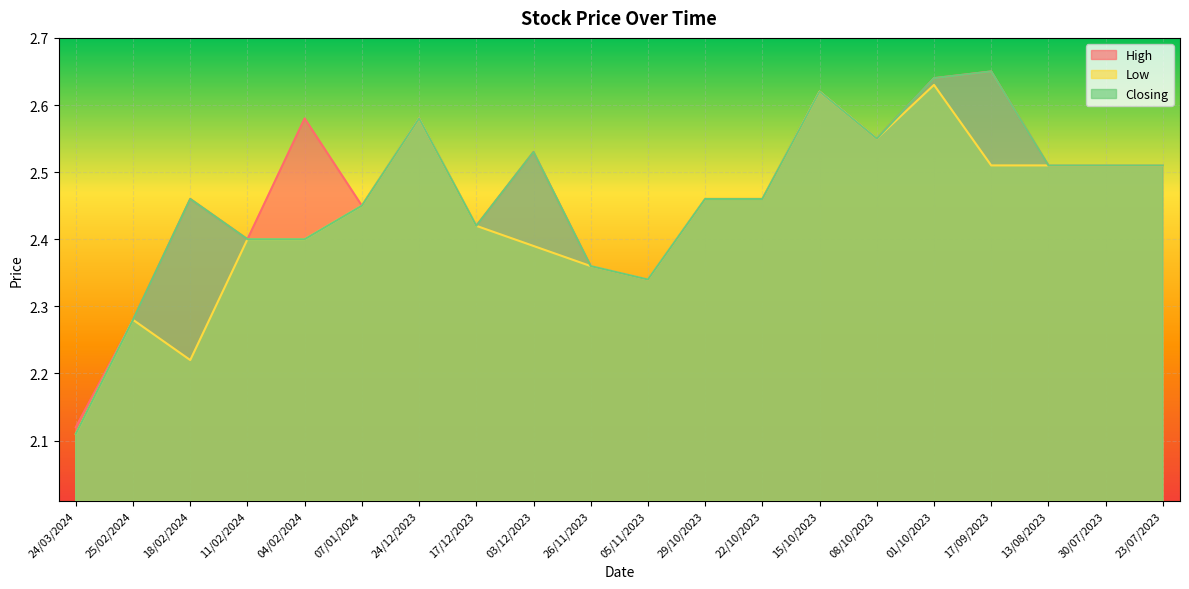

What is the spread (max minus min) of values at 04/02/2024?

0.2